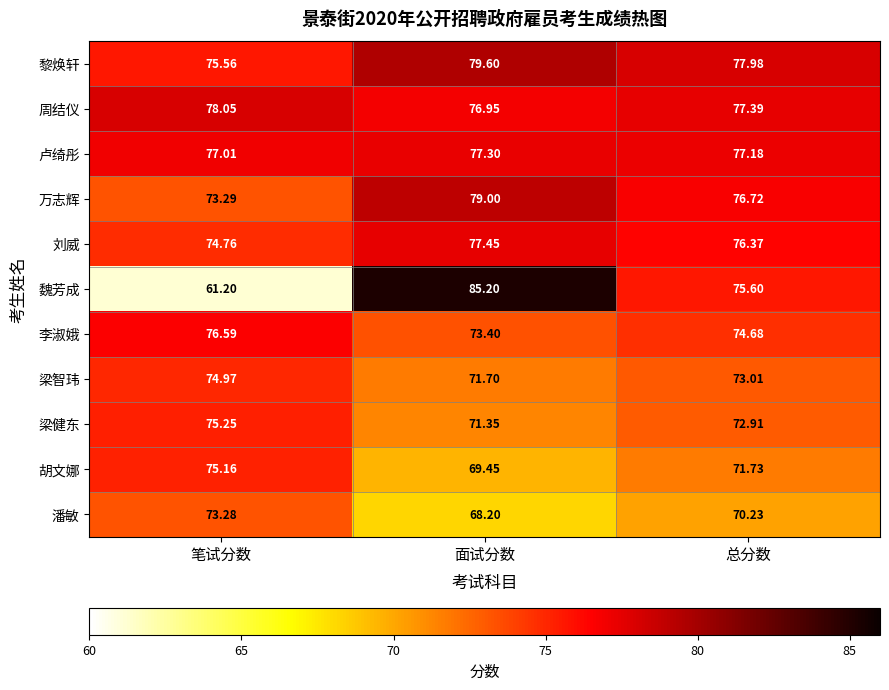

At which category is the sum across all series the highest?

面试分数